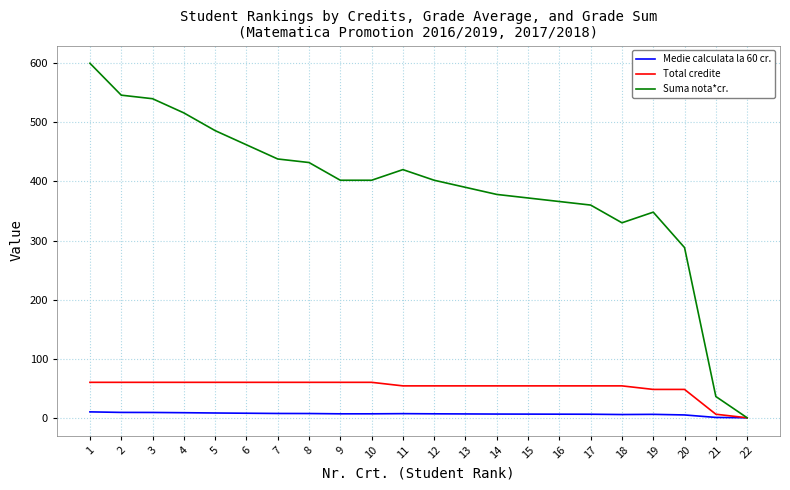

Which series has the largest total across all categories?

Suma nota*cr.